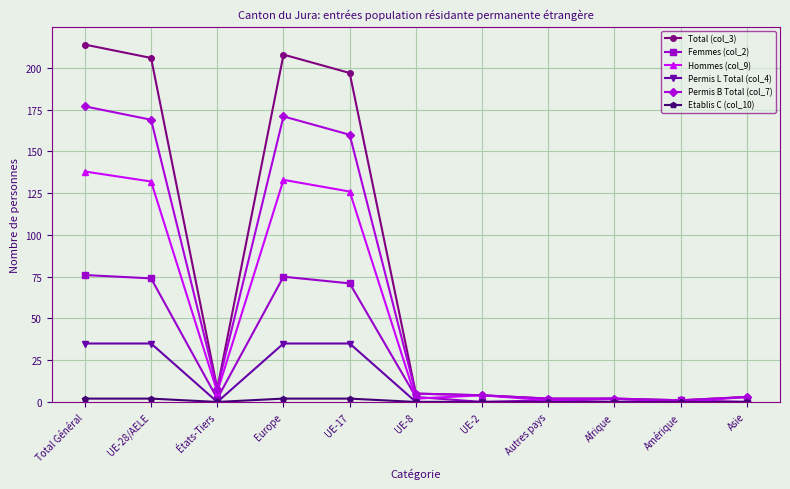

Which series has the widest spread of values?

Total (col_3)